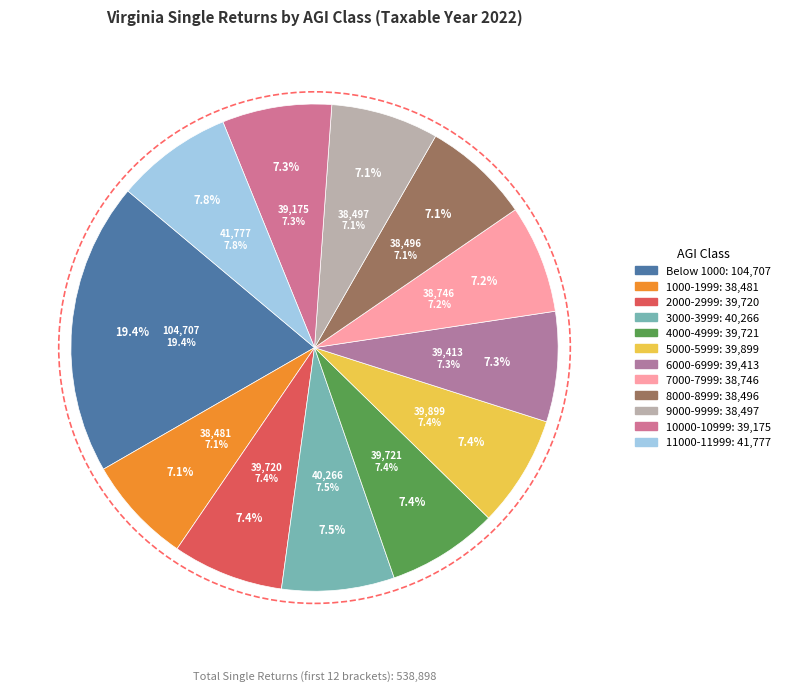

True or false: 10000-10999 accounts for 15% of the total.

False